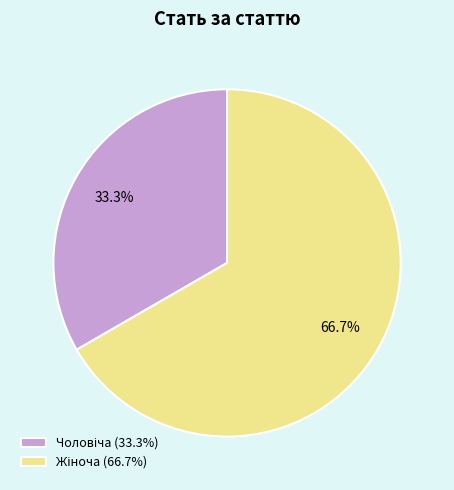

Is there a majority slice in this chart?

Yes